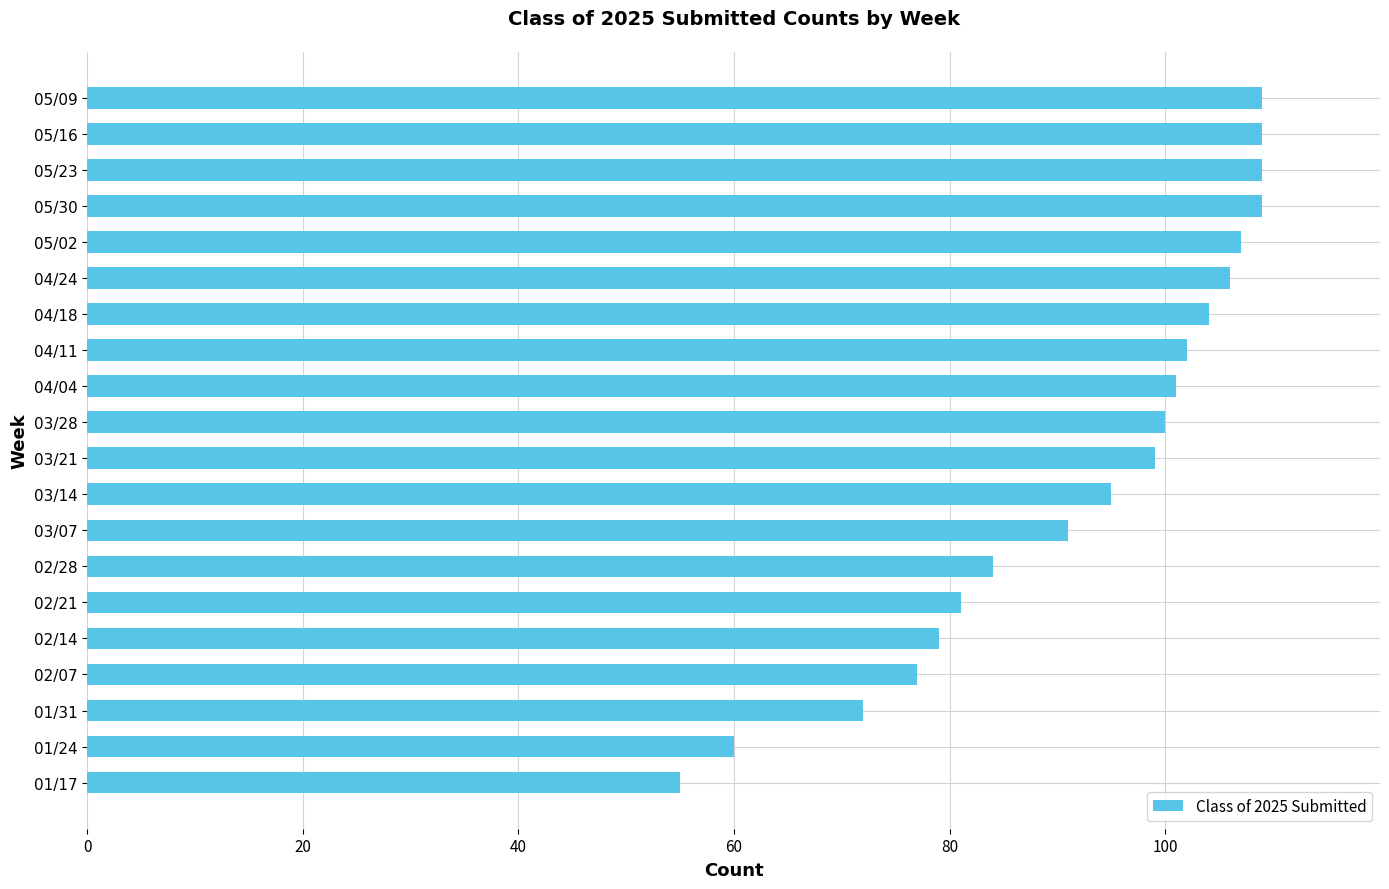

What is the minimum value shown in the chart?

55